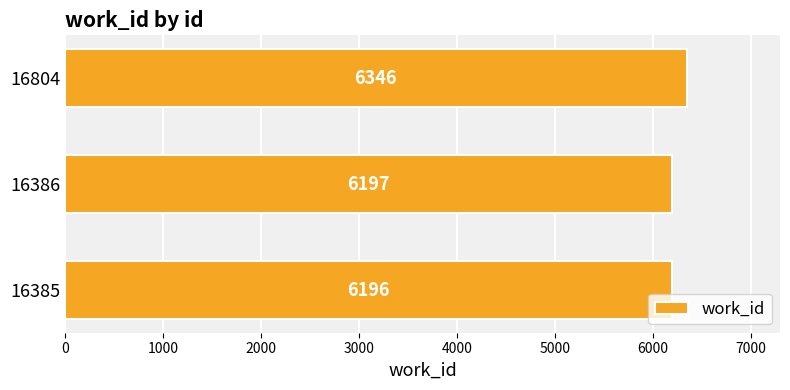

What is the average value?

6246